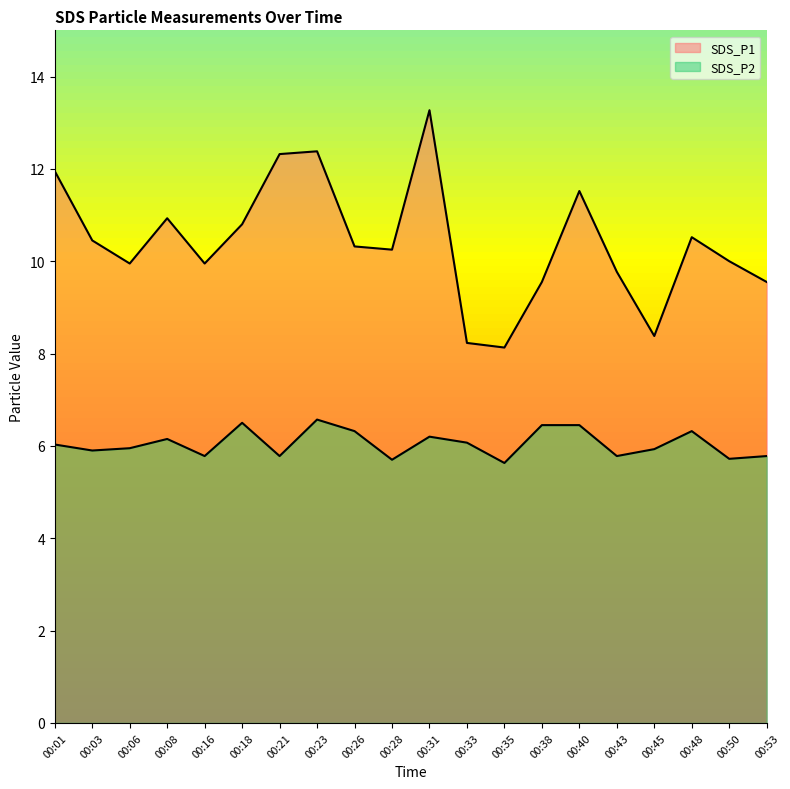

The SDS_P2 series shows 6.3 at 00:26. True or false?

True